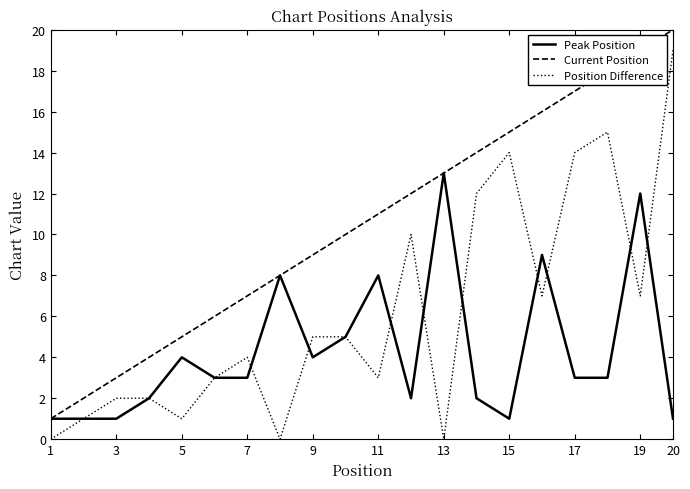

True or false: Peak Position has more than 2 interior local peaks.

True